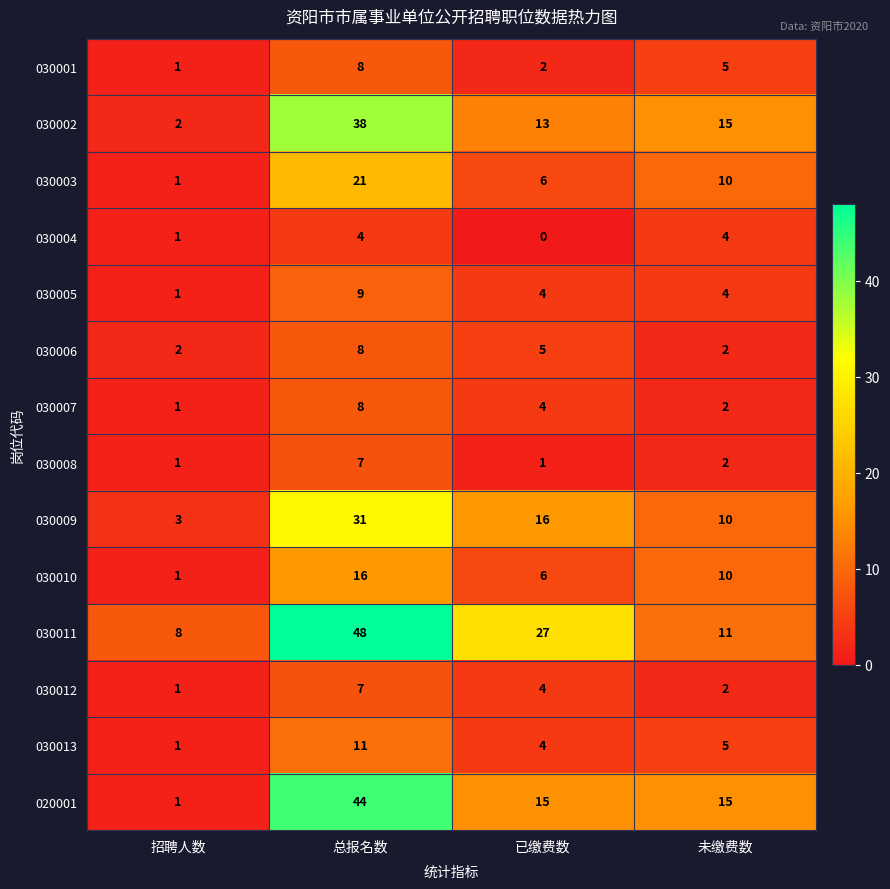

At which category is the sum across all series the highest?

总报名数